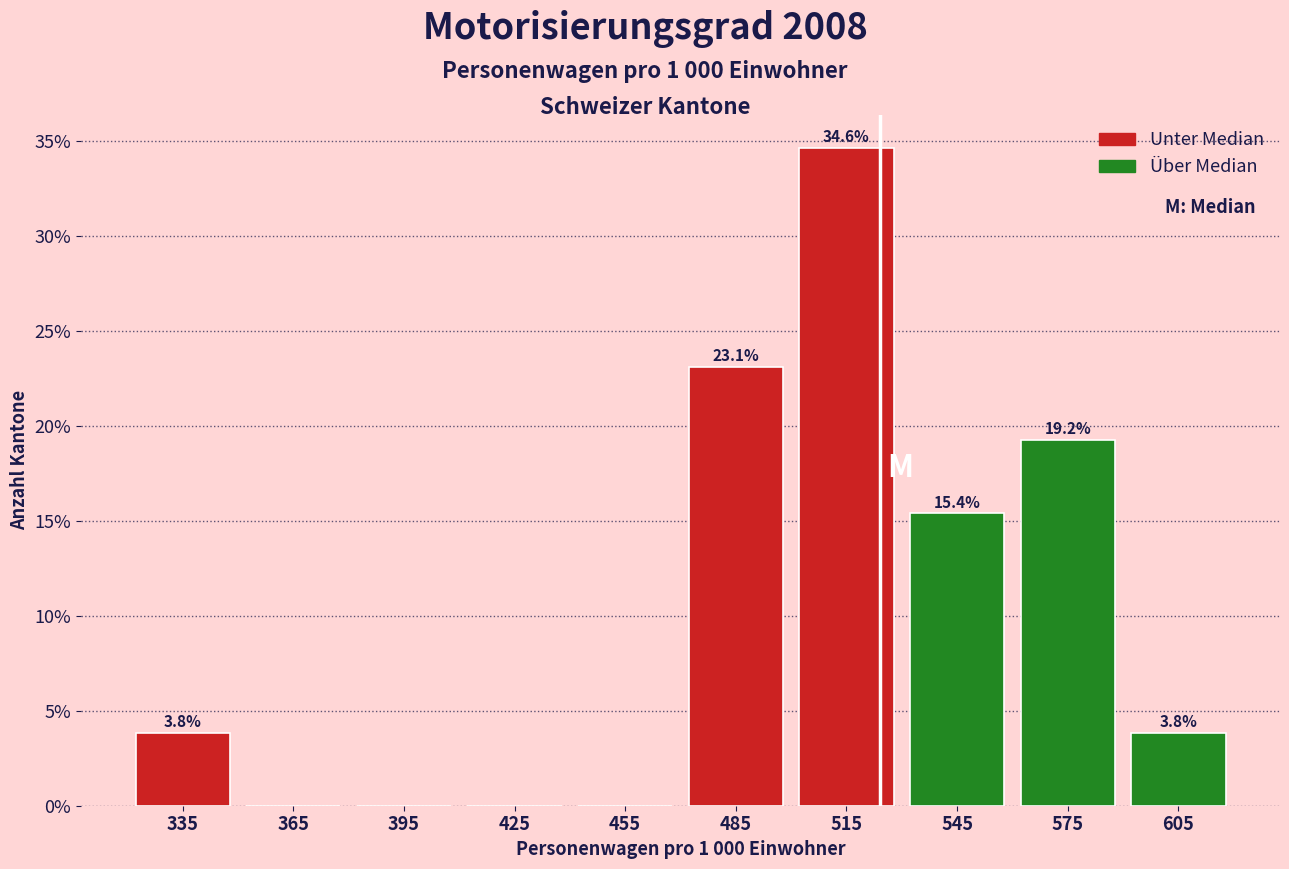

Which range on the x-axis has the tallest bar?

500 to 530